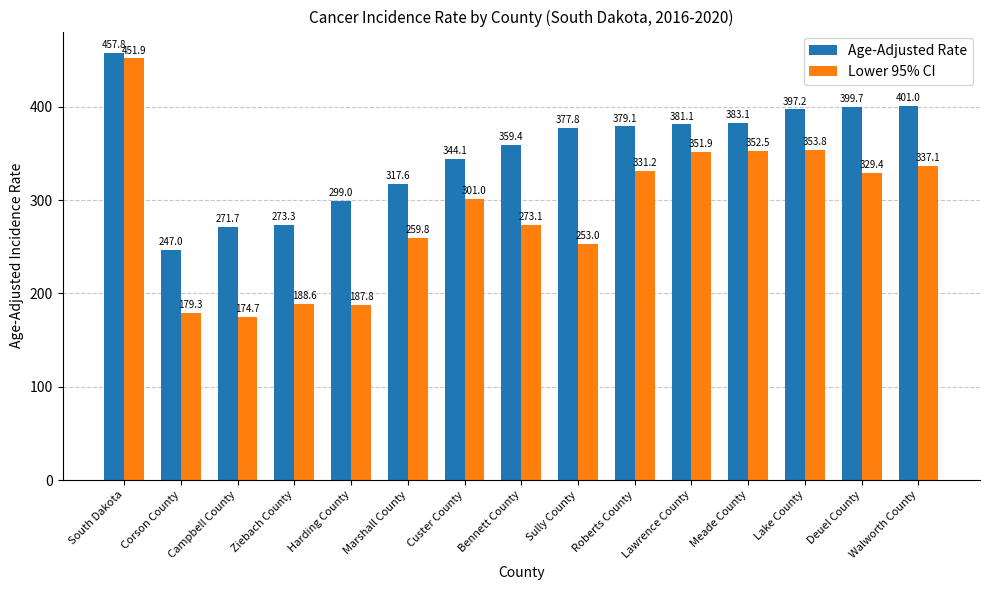

What is the difference between the highest and lowest values at Custer County?

43.1